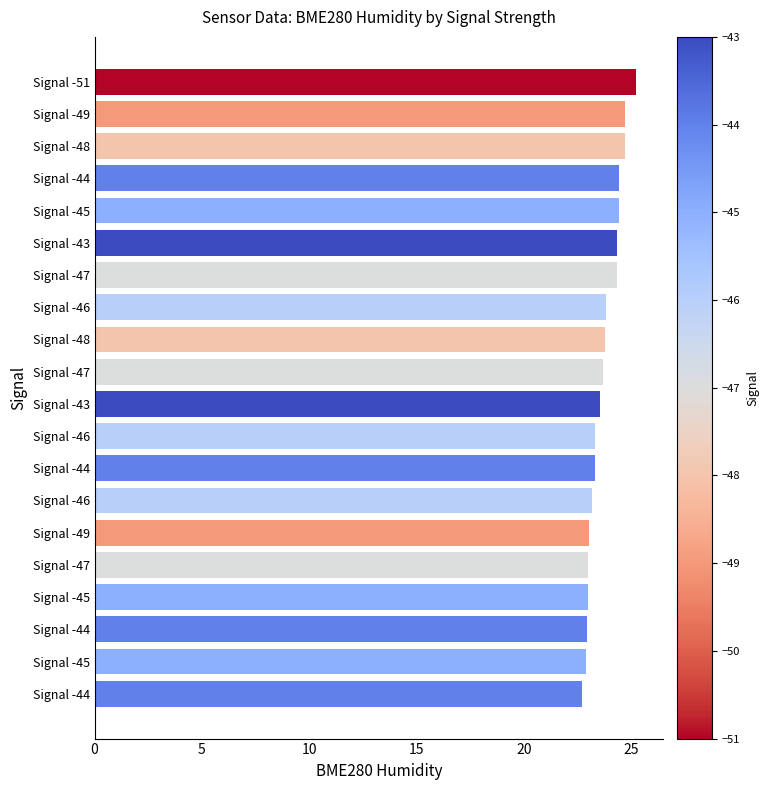

What is the smallest value displayed?

22.7